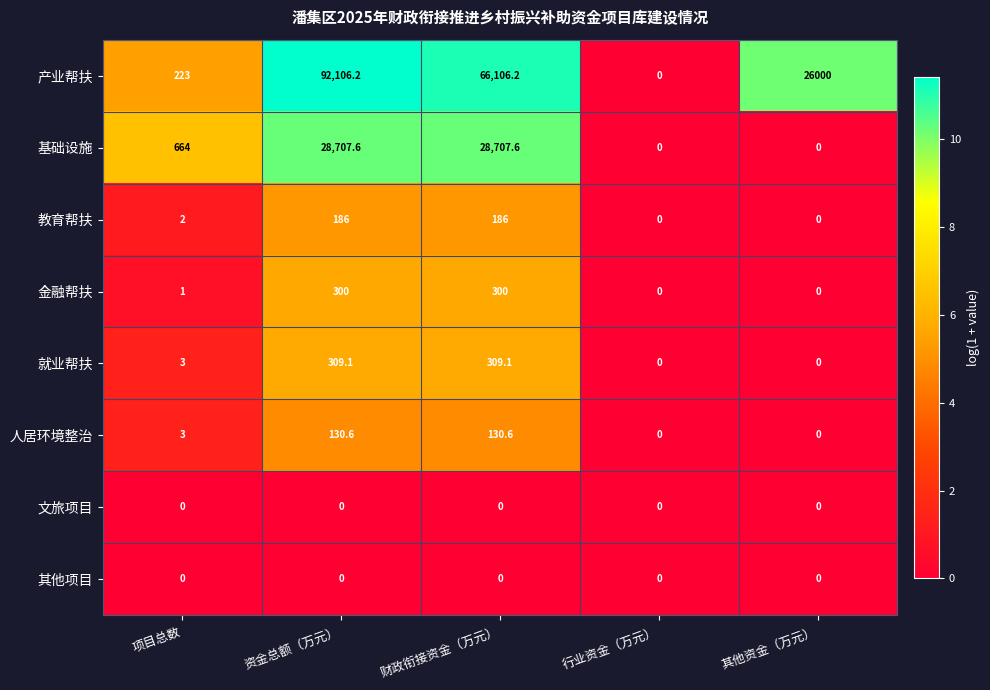

What is the total value across all series at 资金总额（万元）?

121739.5